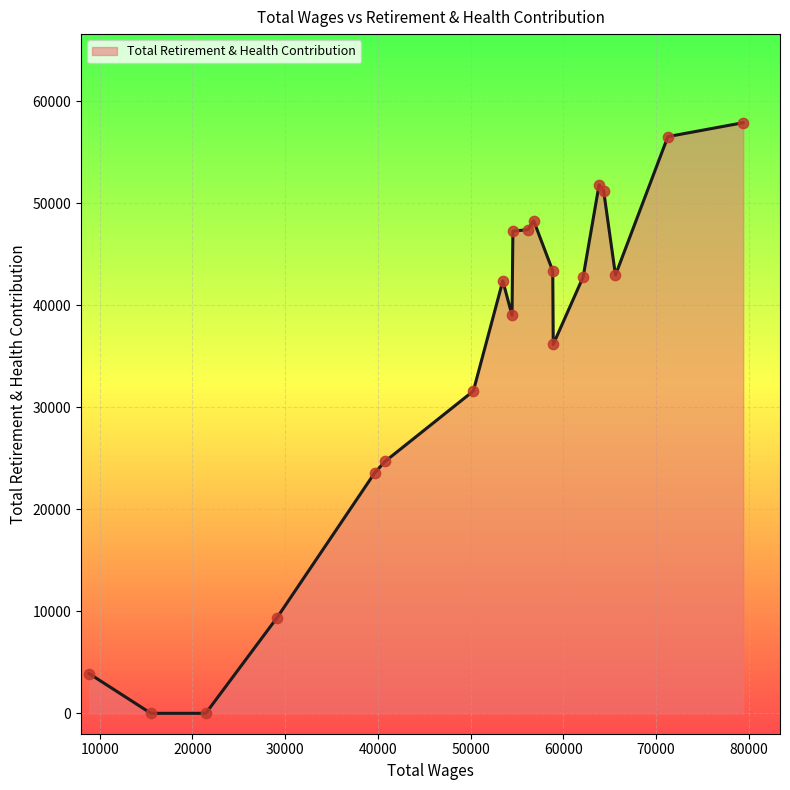

What is the greatest value displayed?

57918